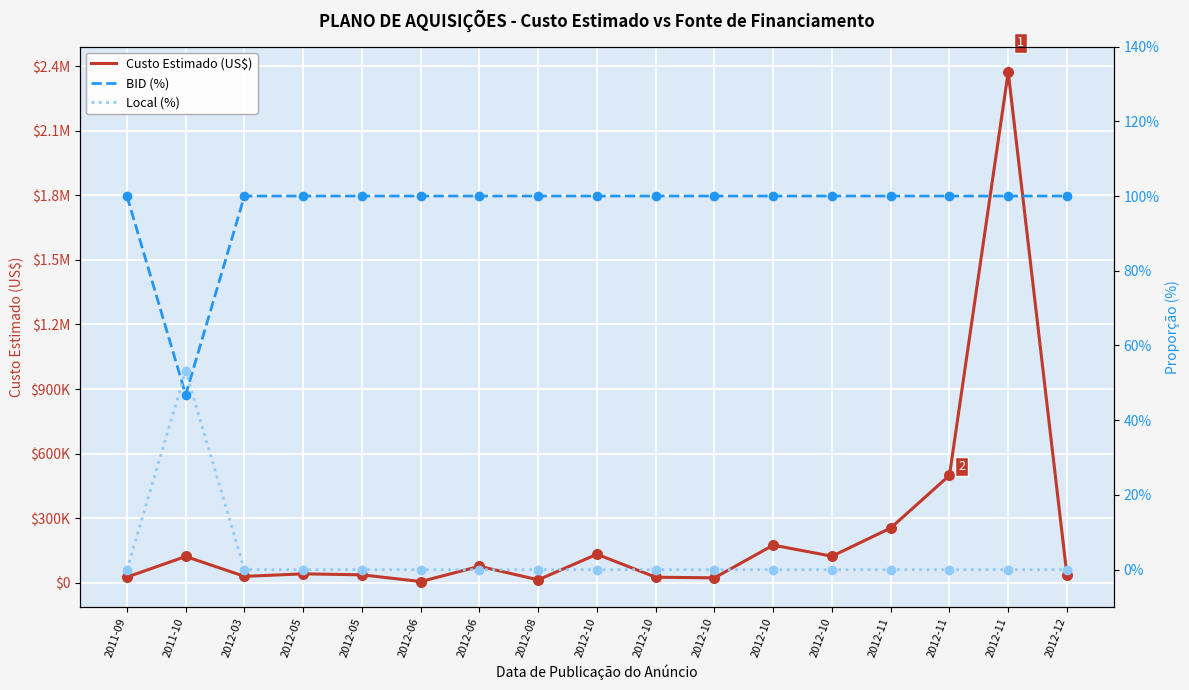

Is the value of Local (%) at 2012-10 greater than the value of BID (%) at 2012-10?

No